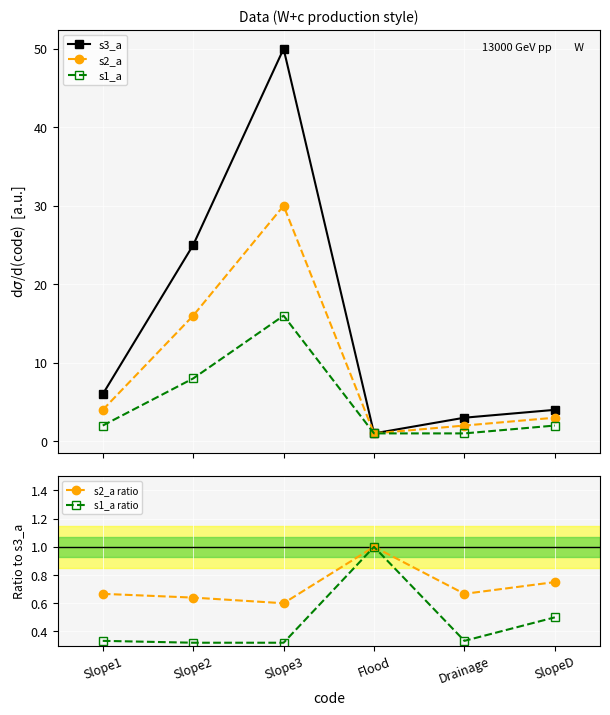

What is the total value across all series at Slope3?

96.9